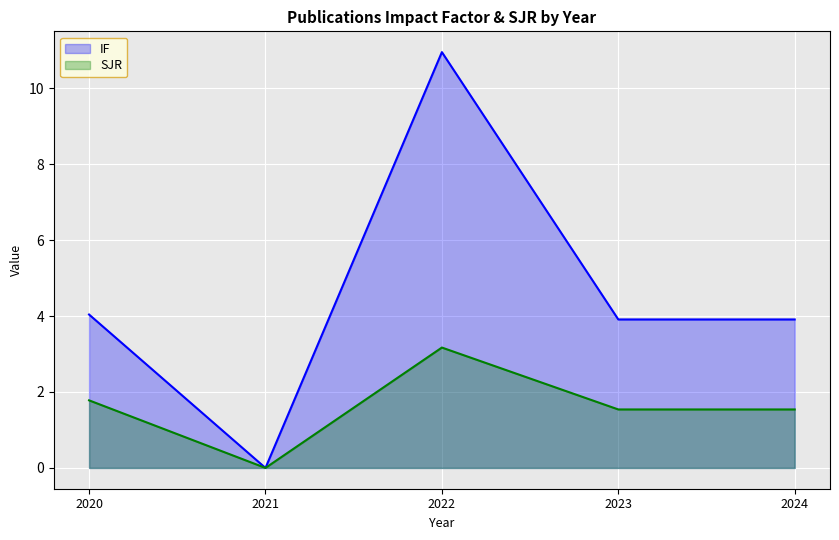

How many interior local valleys does the IF series have?

1